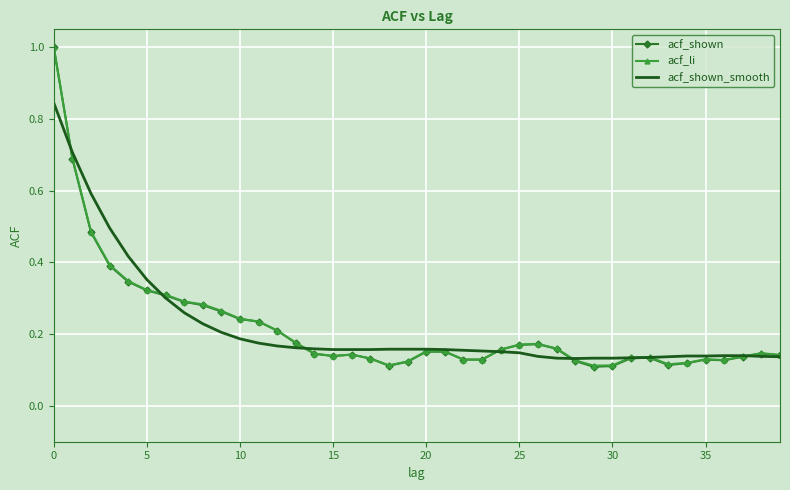

Which series has the widest spread of values?

acf_shown